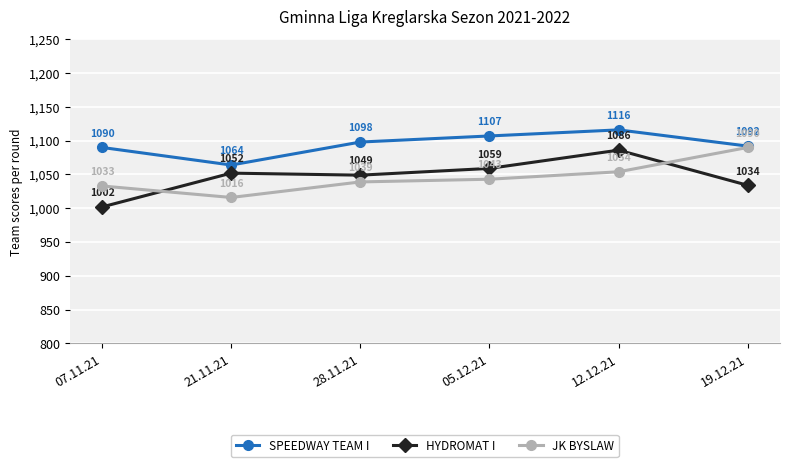

Between which two adjacent categories do HYDROMAT I and JK BYSLAW first intersect?

07.11.21 and 21.11.21